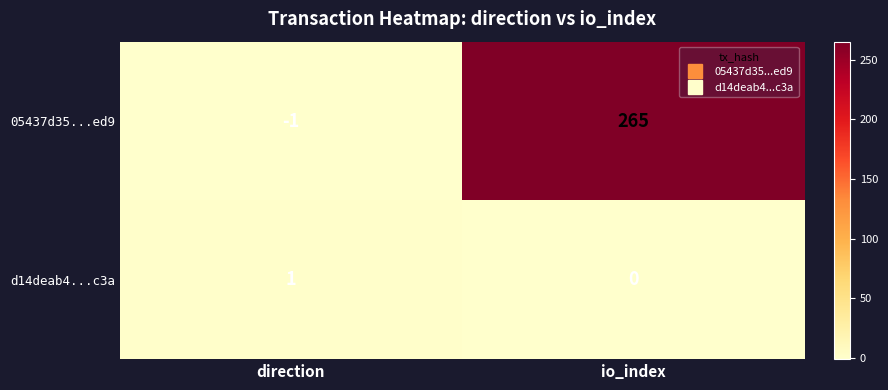

Reading left to right, extract all data points from this chart.

05437d35...ed9: -1	265
d14deab4...c3a: 1	0